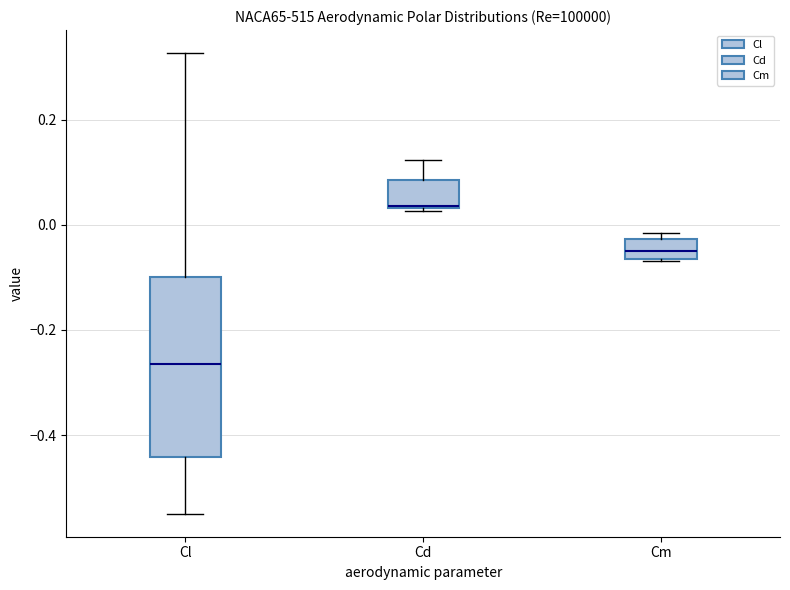

Which box is the tallest, from its lower edge to its upper edge?

Cl